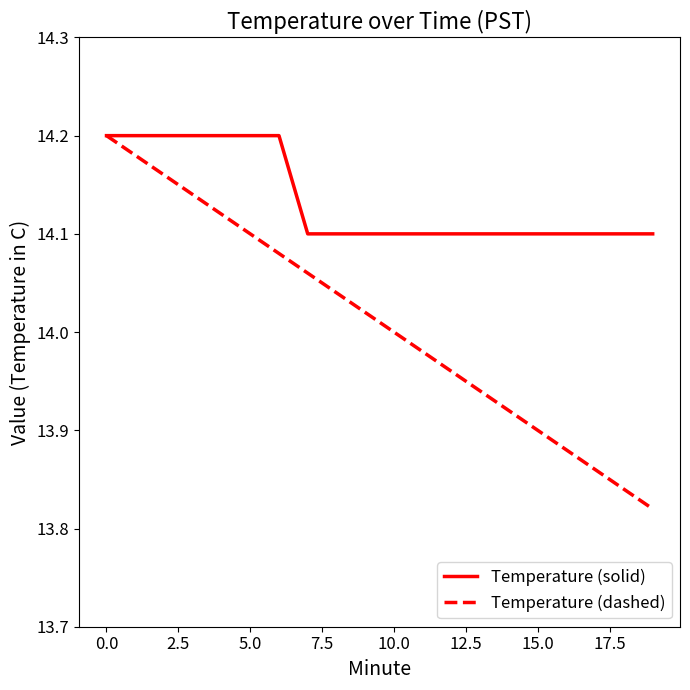

Which series has the largest total across all categories?

Temperature (solid)